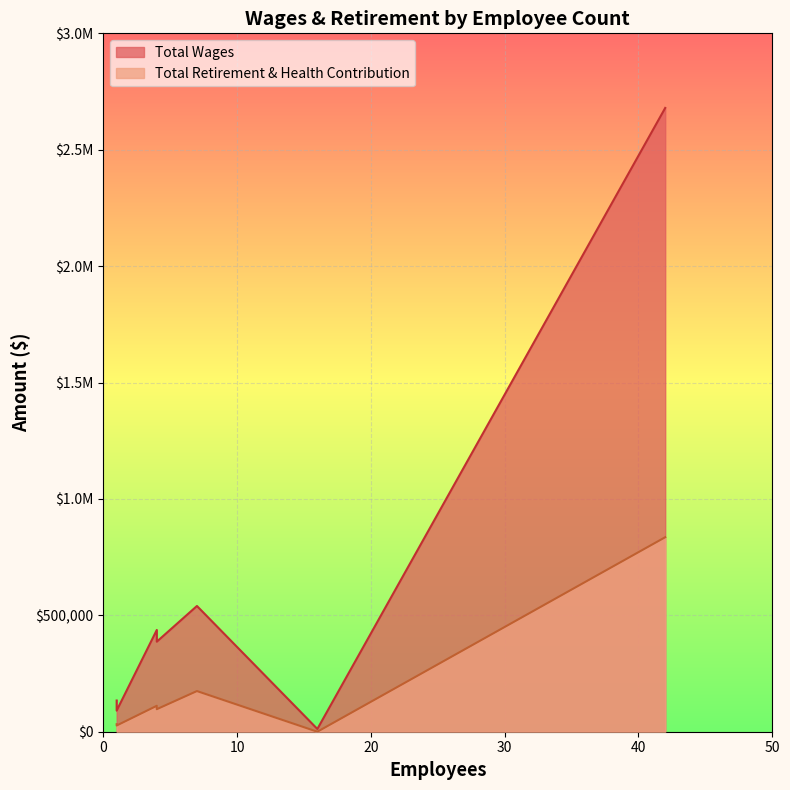

Count the number of categories in the chart.

7